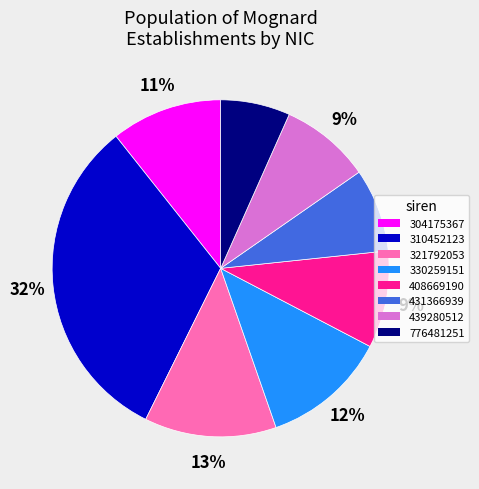

Which slice is the largest?

310452123